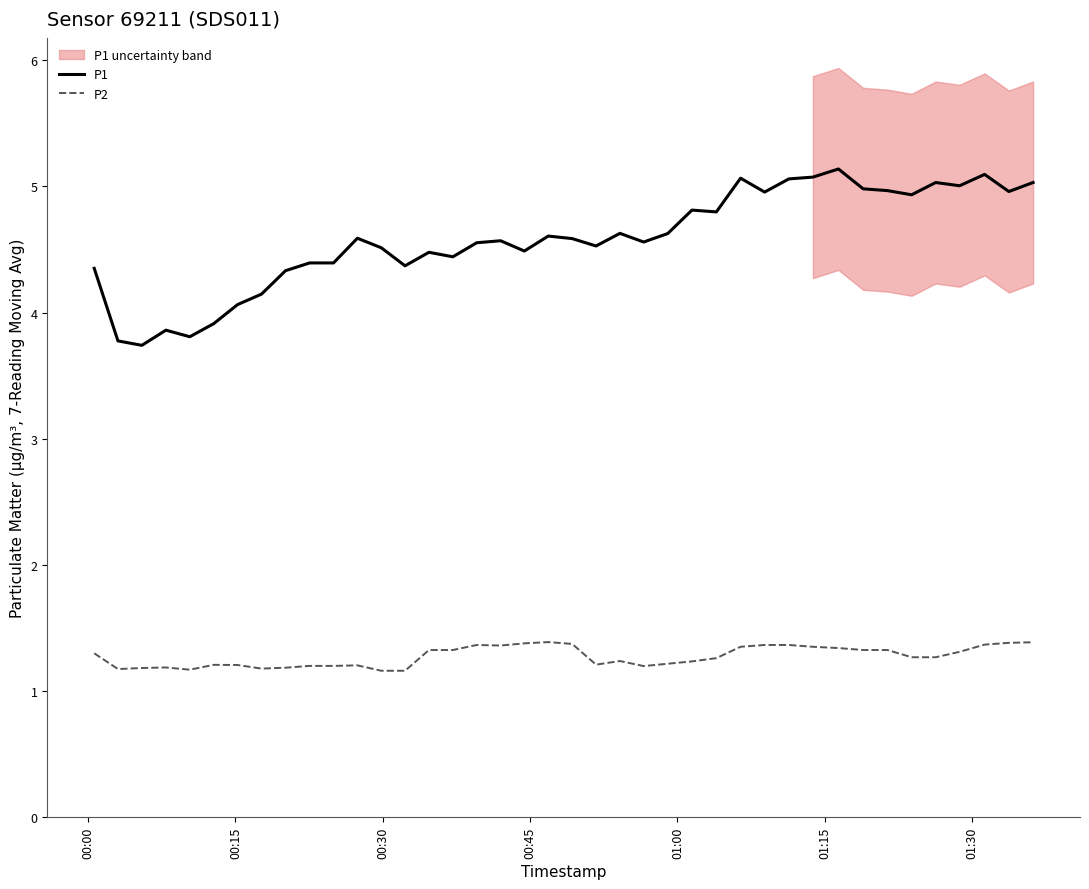

Rank the series by their average value, from highest to lowest.

P1, P2